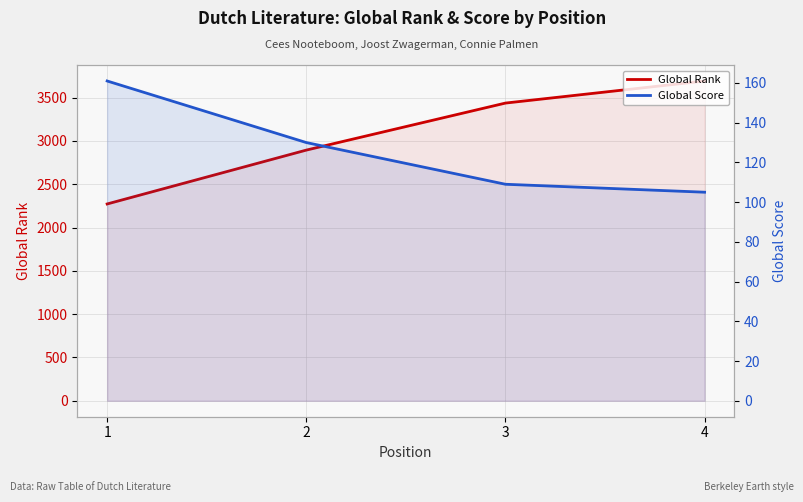

Reading left to right, extract all data points from this chart.

Global Rank: 1=2272	2=2894	3=3437	4=3692
Global Score: 1=161	2=130	3=109	4=105